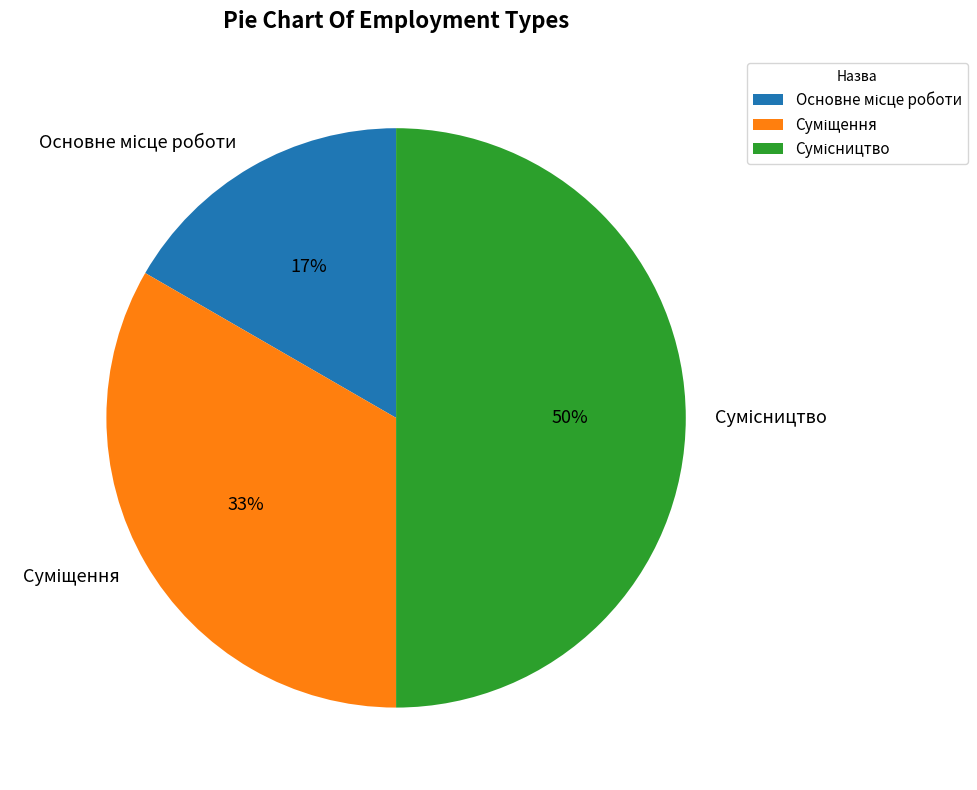

To the nearest percent, what is the difference between the largest and smallest slice percentages?

33%